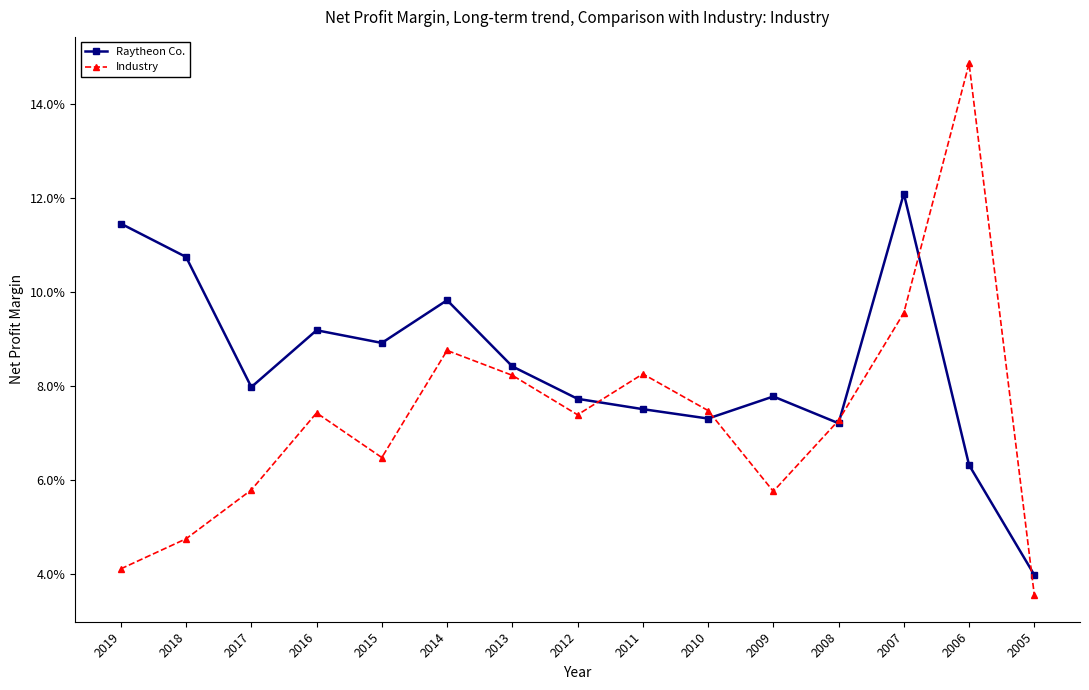

Is it true that Industry equals 0.0 at 2016?

False